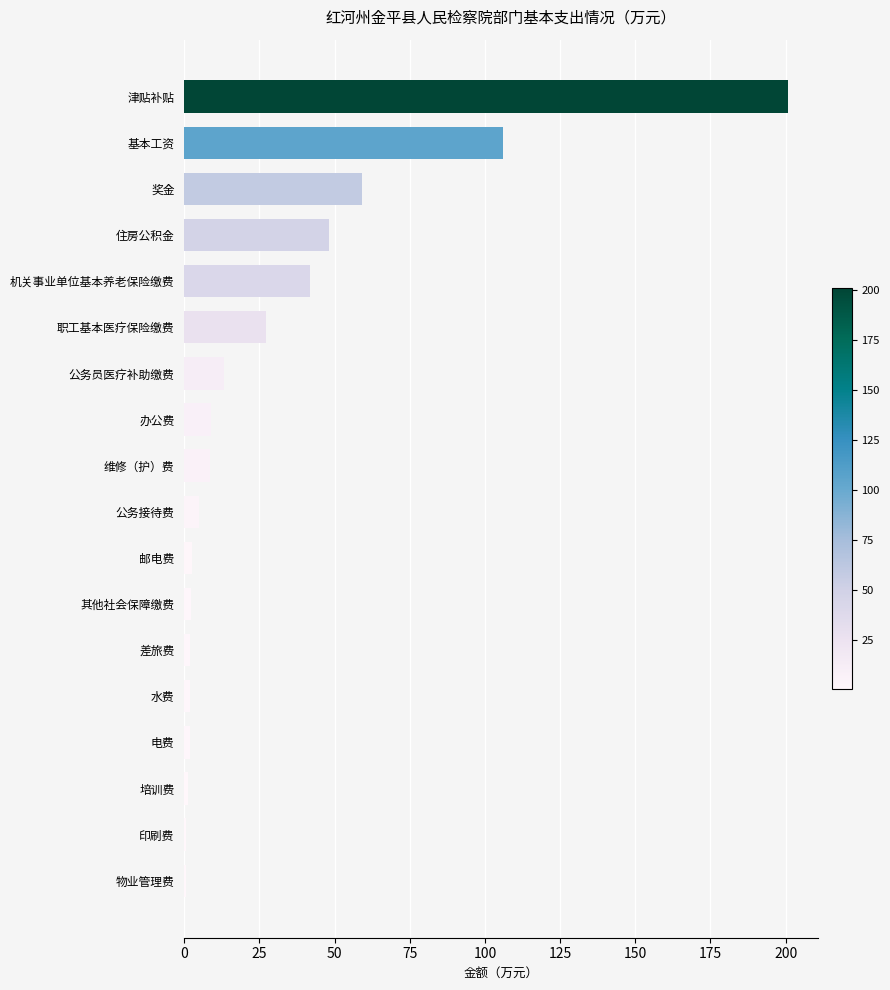

What is the value of the 3rd bar from the top?

59.2